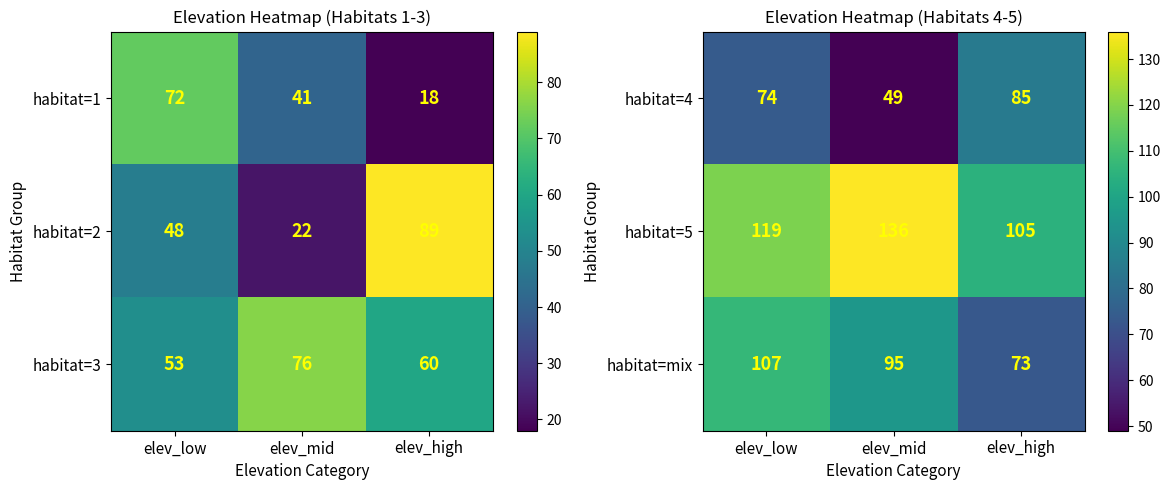

The value of habitat=mix at elev_mid is 126. True or false?

False